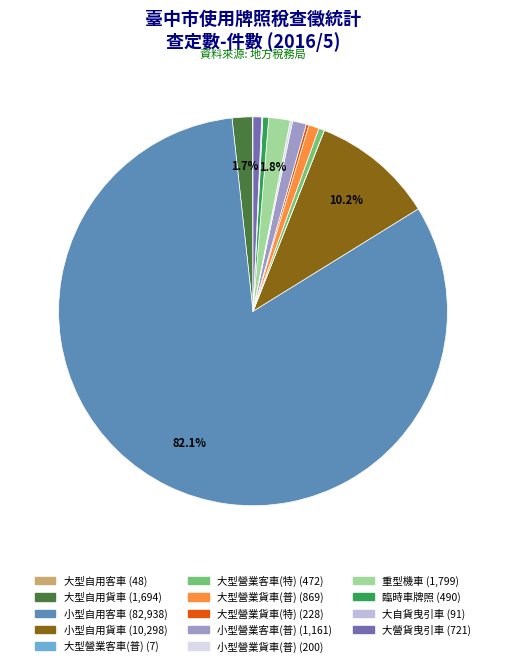

To the nearest percent, what portion does 重型機車 represent?

2%